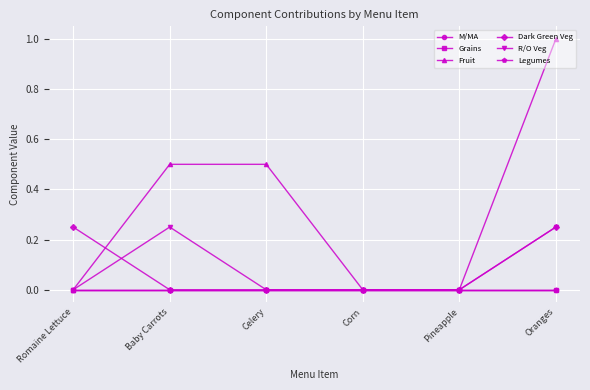

True or false: M/MA and R/O Veg intersect in this chart.

False